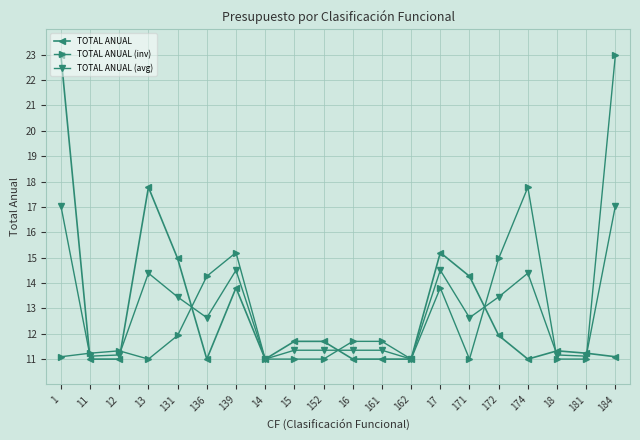

What is the total value across all series at 139?

43.5